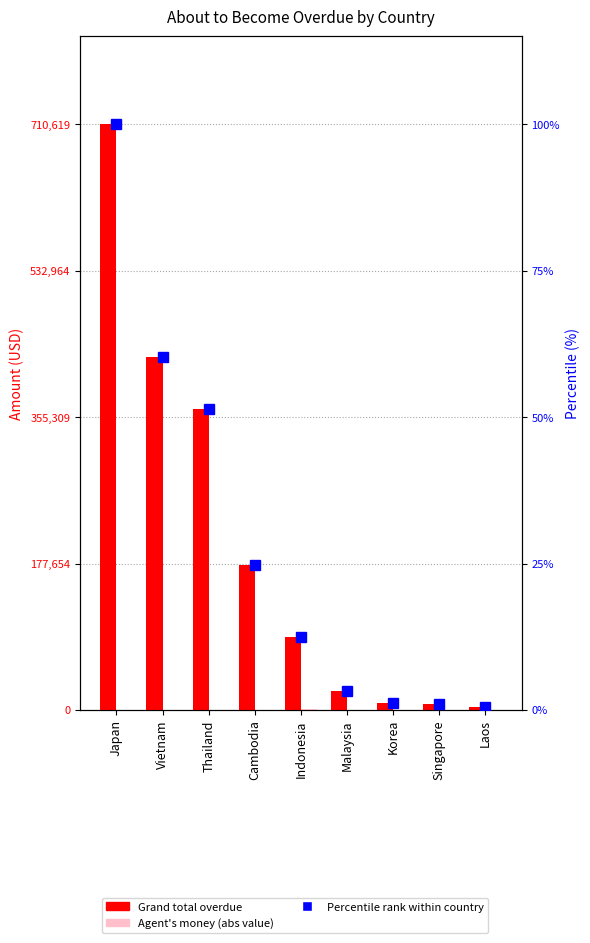

Where is Agent's money (money in hand) nearest to the value 370?

Vietnam